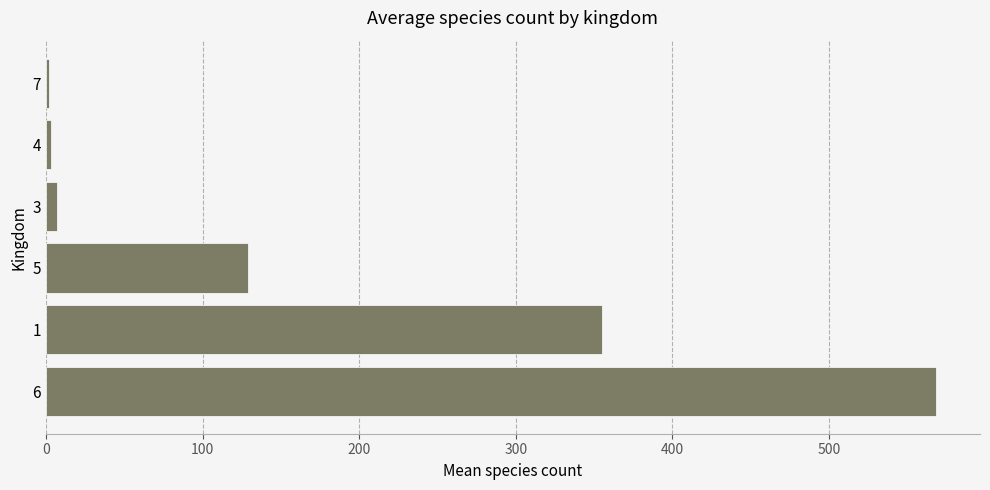

Is it true that the value at 5 is 129?

True